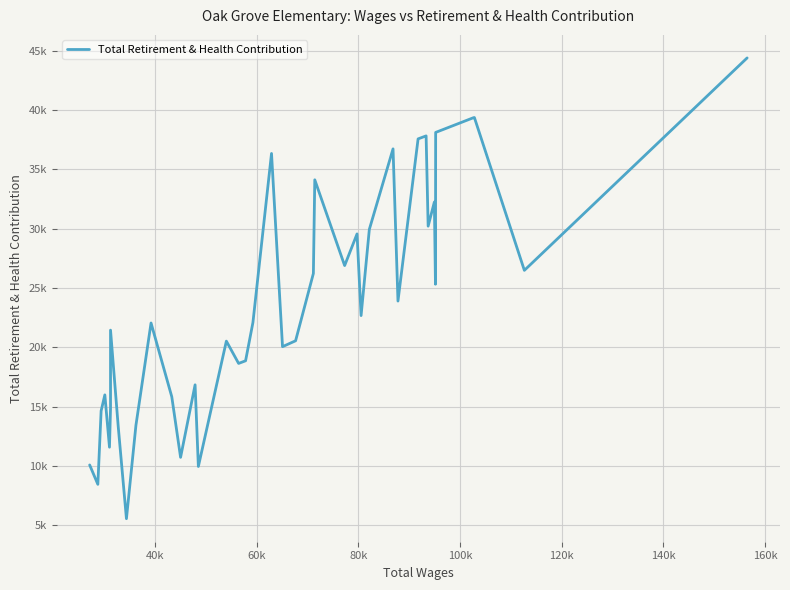

What is the minimum value shown in the chart?

5565